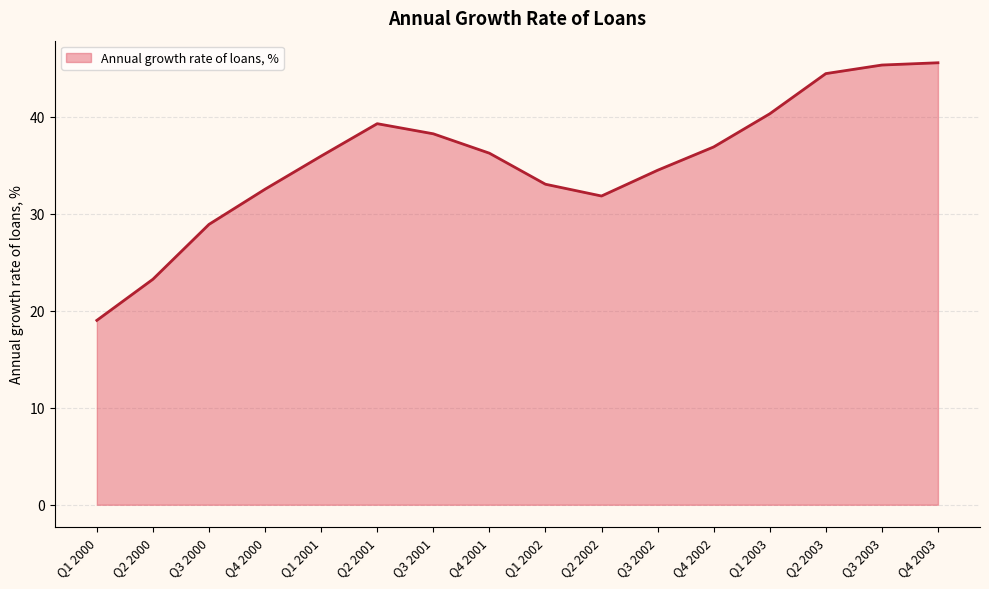

What value does the data have at Q2 2001?

39.3